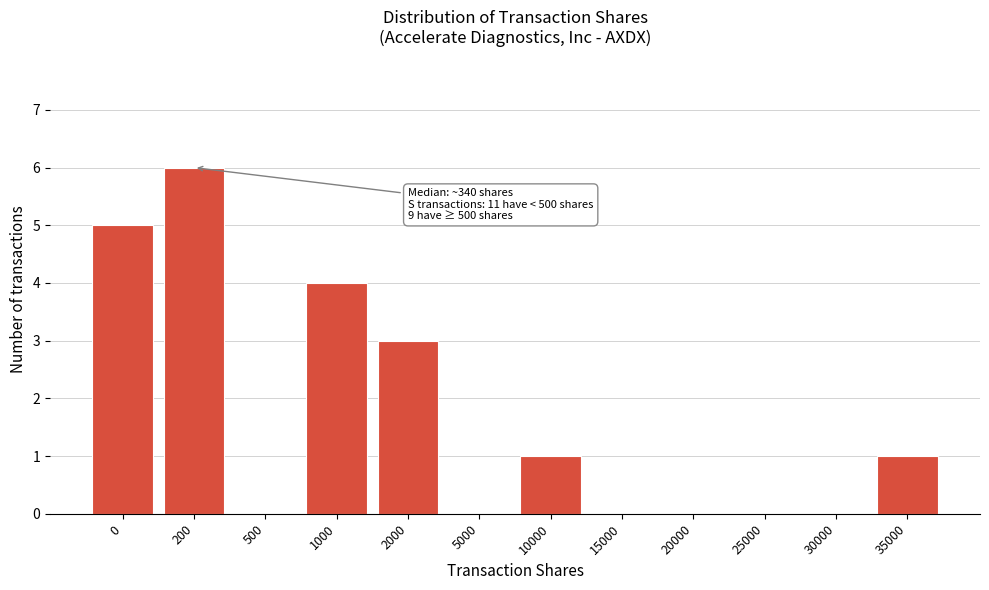

Reading left to right, list all the values displayed in this chart.

0=5	200=6	500=0	1000=4	2000=3	5000=0	10000=1	15000=0	20000=0	25000=0	30000=0	35000=1